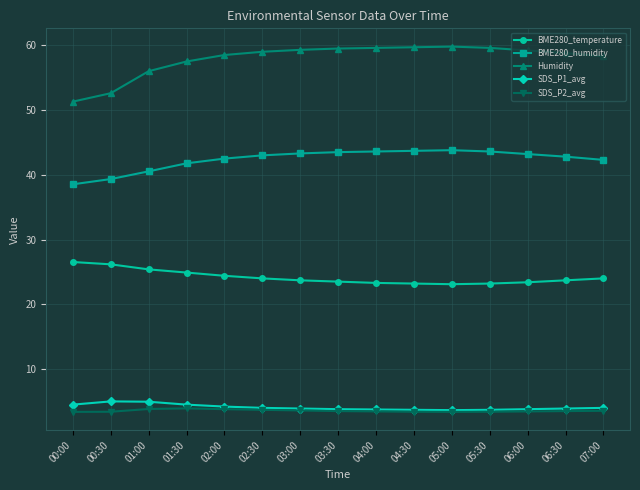

What are all the series names shown in the legend?

BME280_temperature, BME280_humidity, Humidity, SDS_P1_avg, SDS_P2_avg